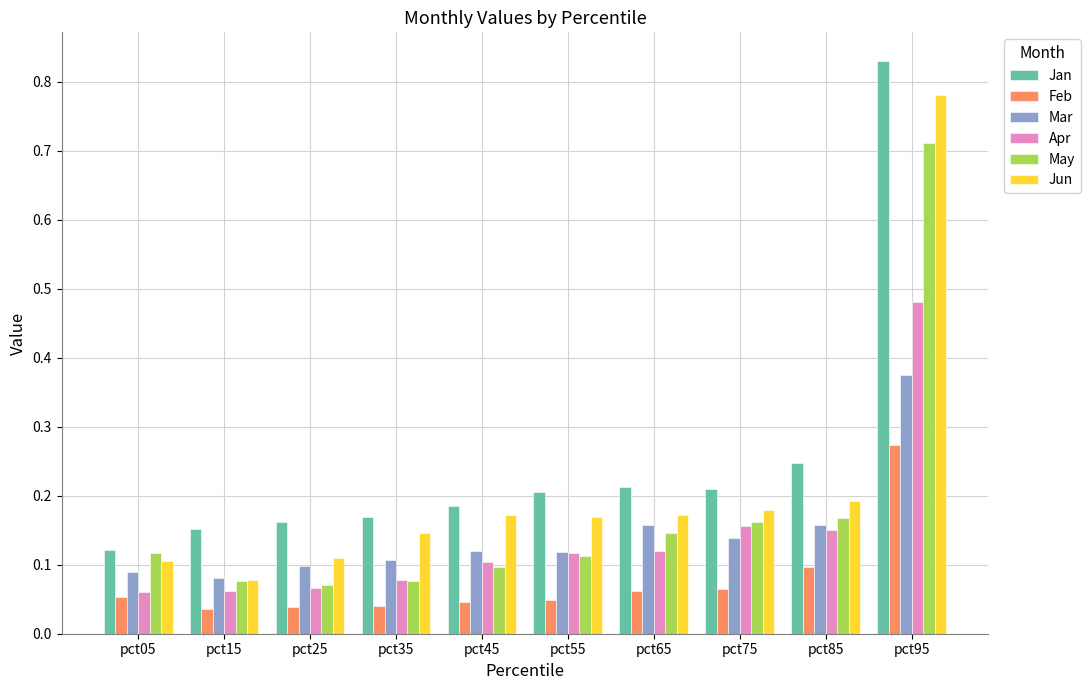

At which label does Jan reach its minimum?

pct05